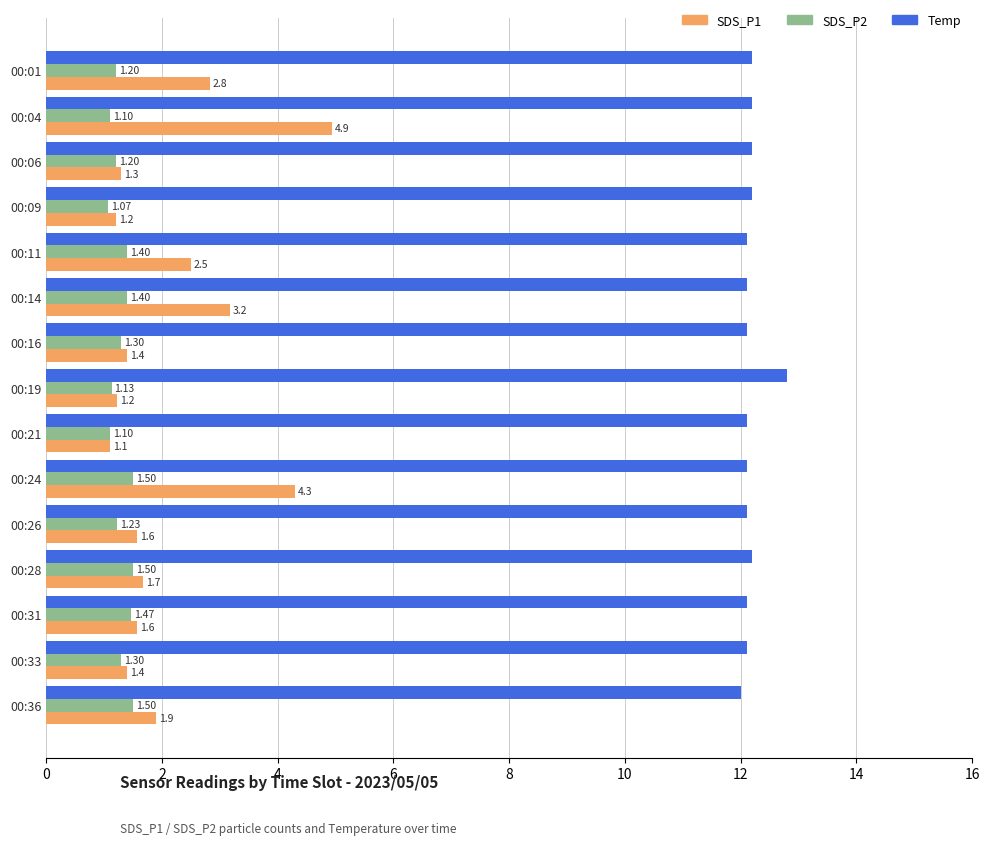

List the series in order of their peak value, highest first.

Temp, SDS_P1, SDS_P2